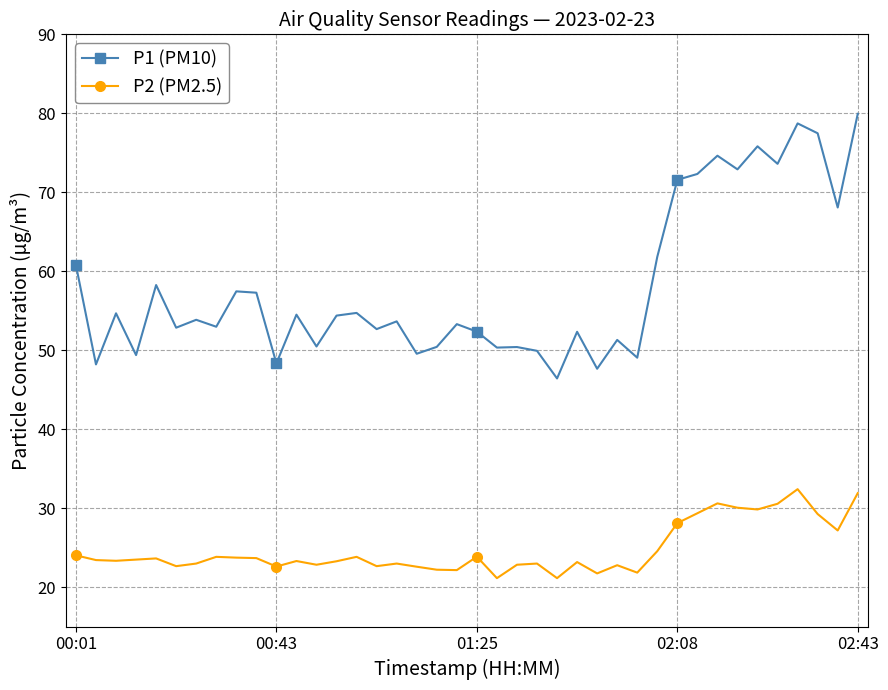

What is the value of the P2 (PM2.5) point at the 12th from the left?

23.3